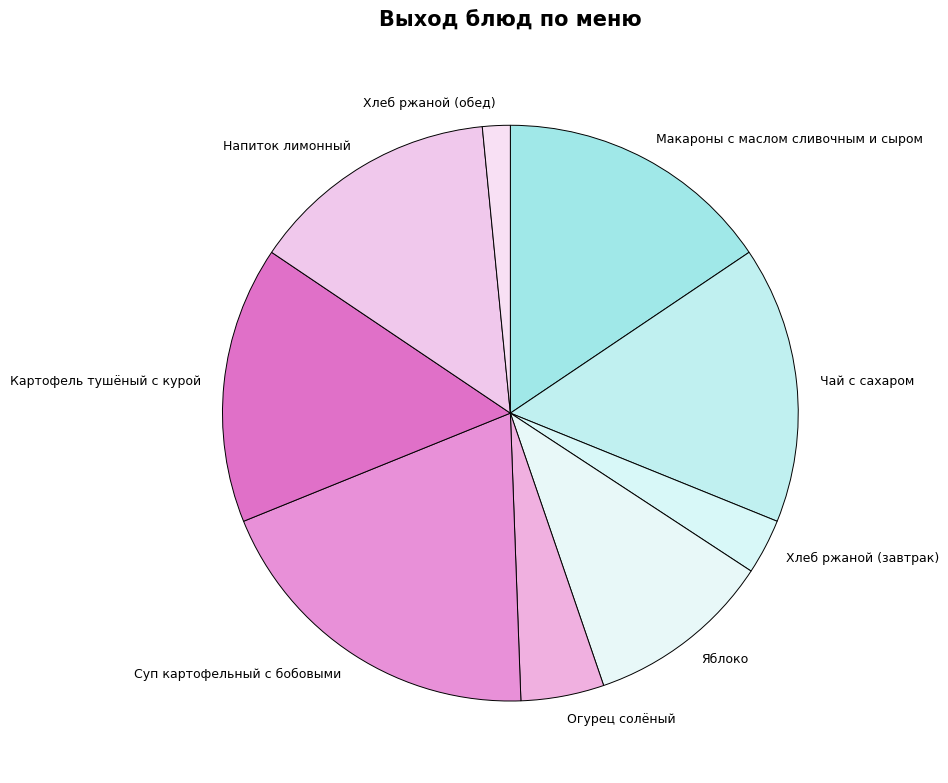

Between Макароны с маслом сливочным и сыром and Напиток лимонный, which is larger?

Макароны с маслом сливочным и сыром